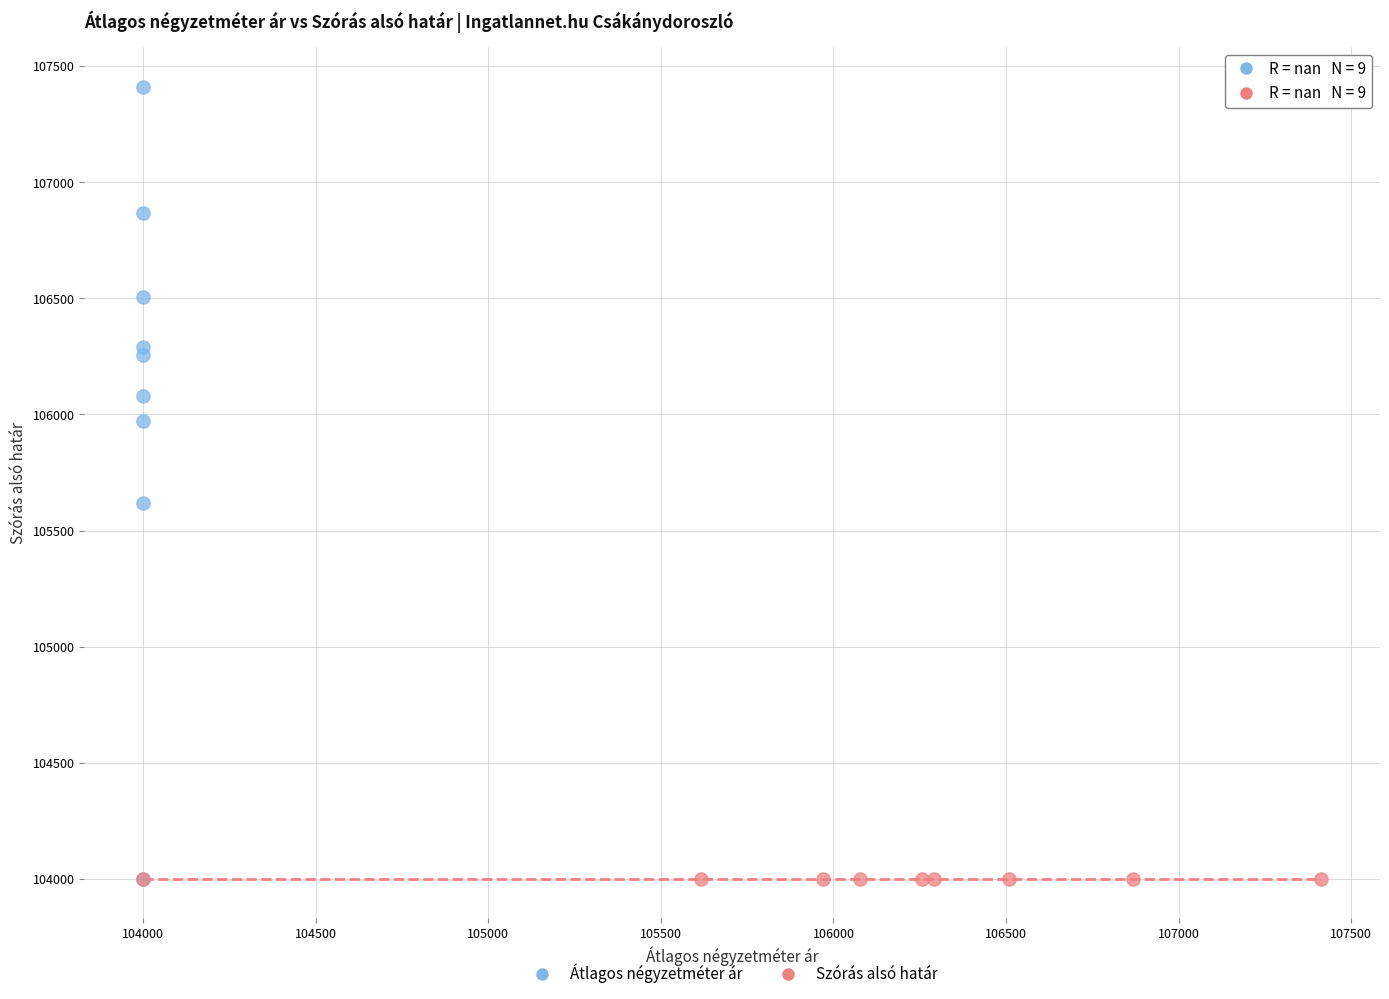

What are all the series names shown in the legend?

Átlagos négyzetméter ár, Szórás alsó határ